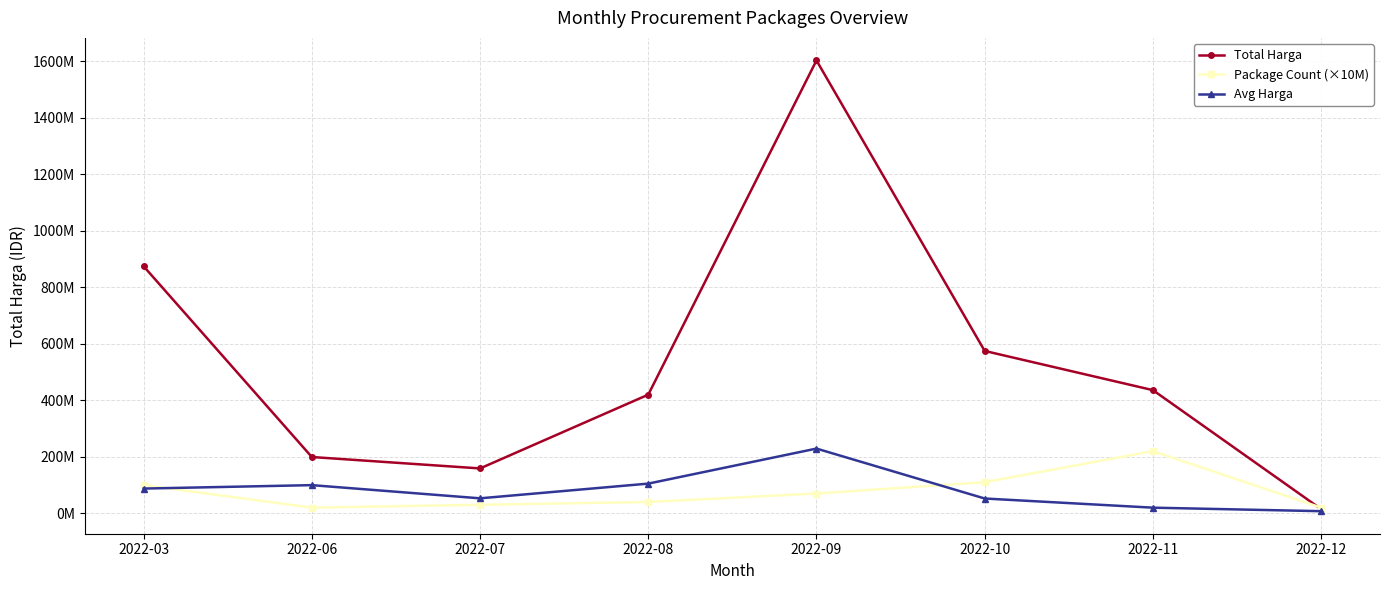

What is the value of the Package Count (×10M) point at the 7th from the left?

220000000